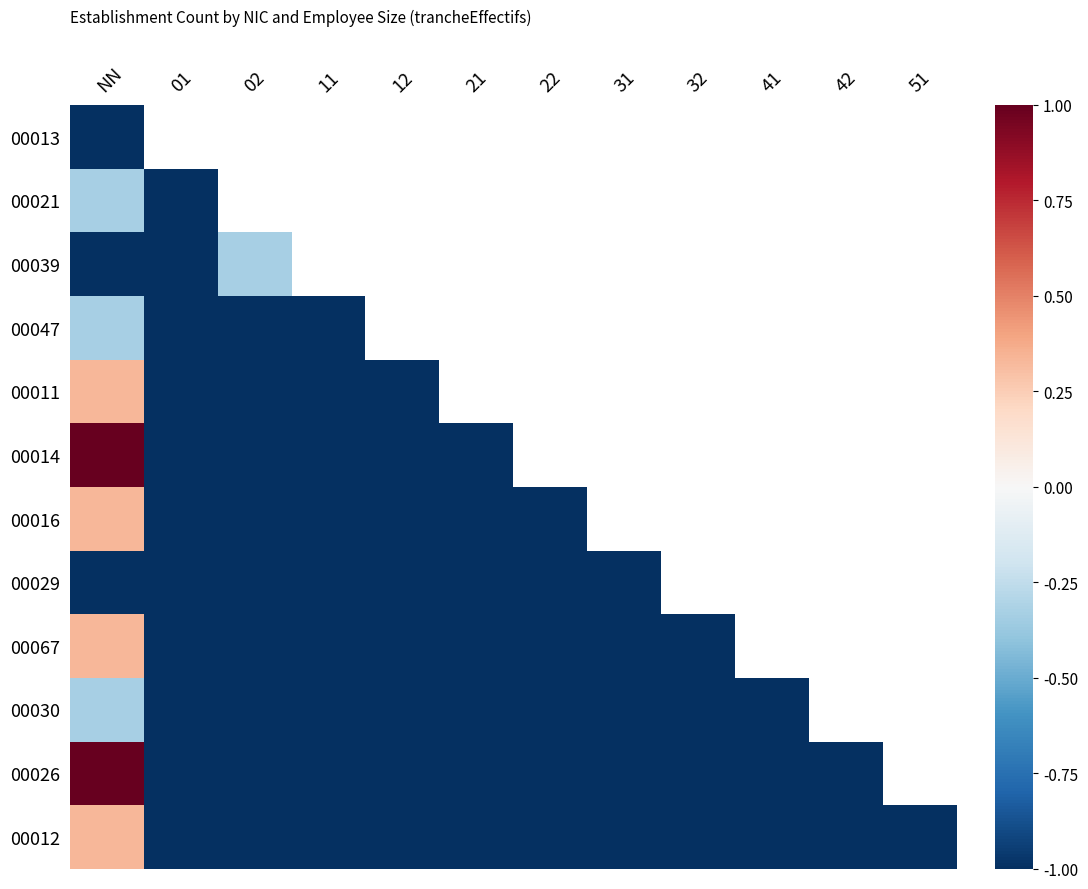

Is it true that 00067 equals -1.5 at 11?

False